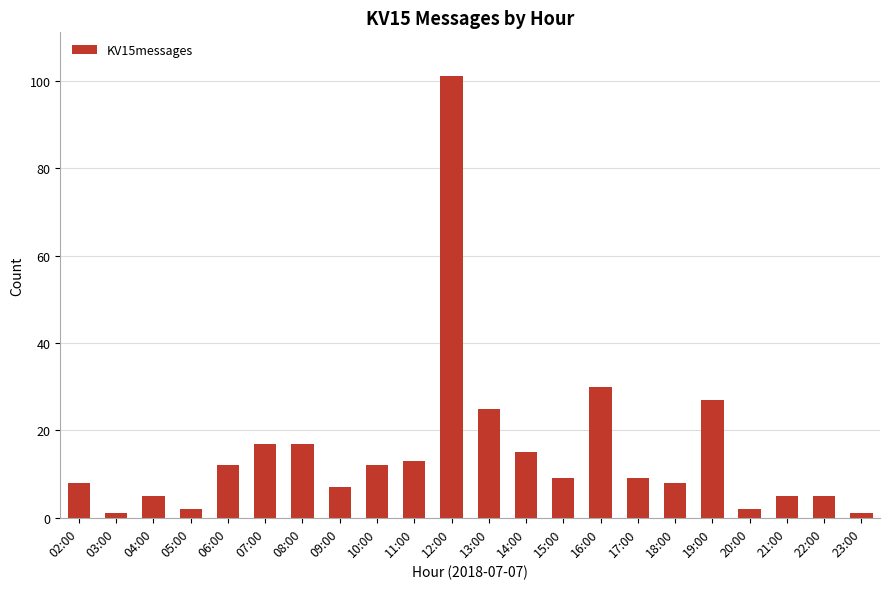

What position from the right is 18:00?

6